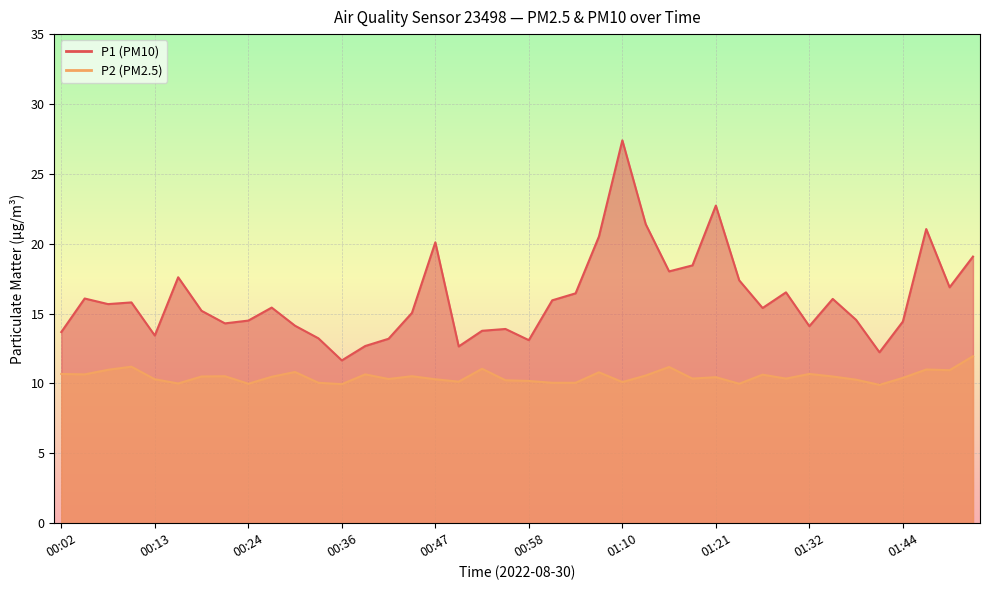

True or false: P2 and P1 intersect in this chart.

False